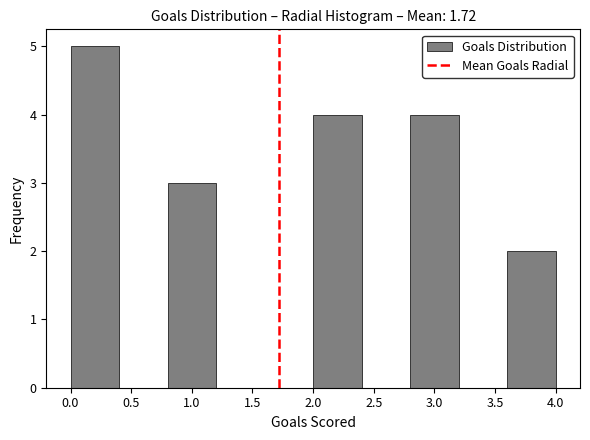

What is the height of the bar covering 0.8 to 1.2 on the x-axis? The values are not printed on the chart, so give them approximately, as read against the axis.

3